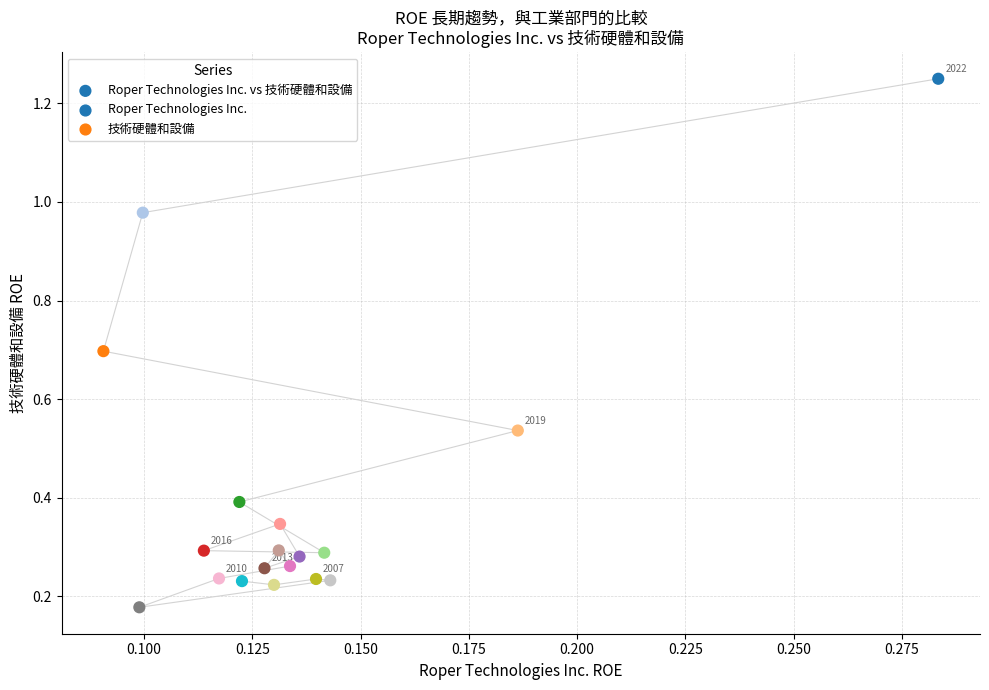

What is the range of Y values (max minus min)?

1.1